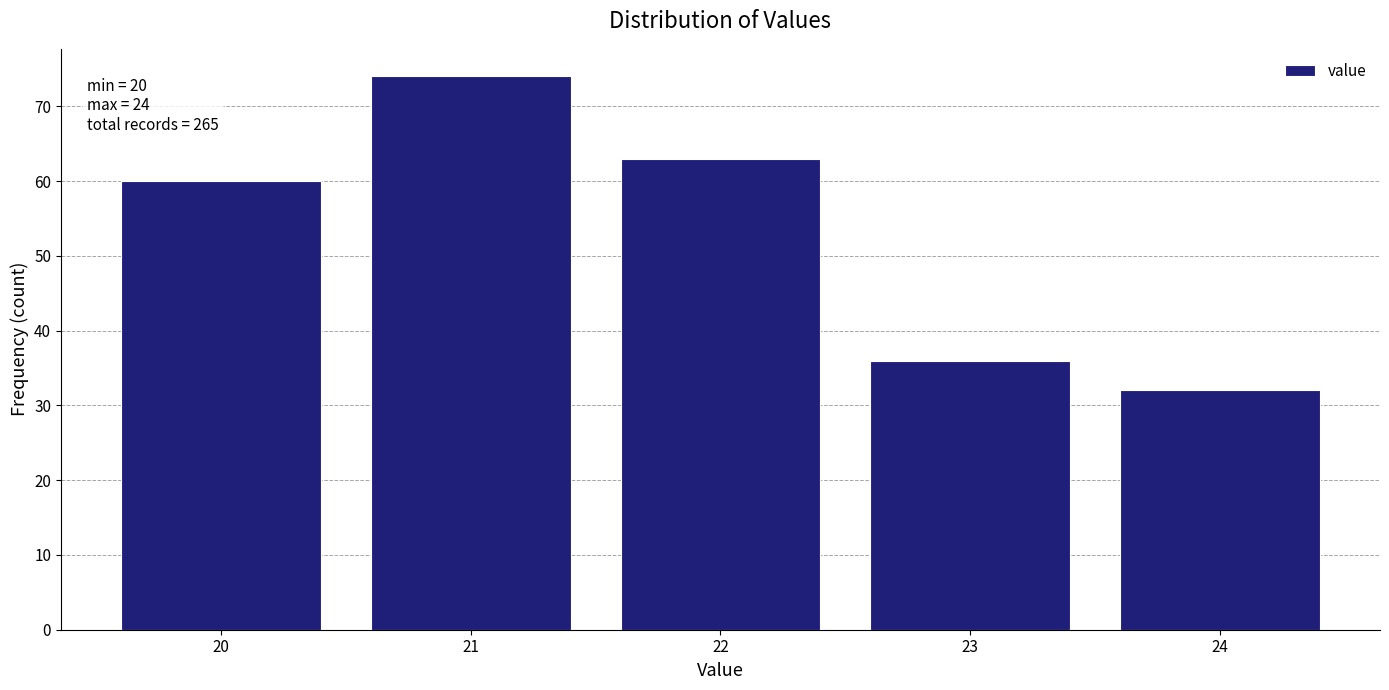

Reading right to left, what are all the values shown in this chart?

24=32	23=36	22=63	21=74	20=60